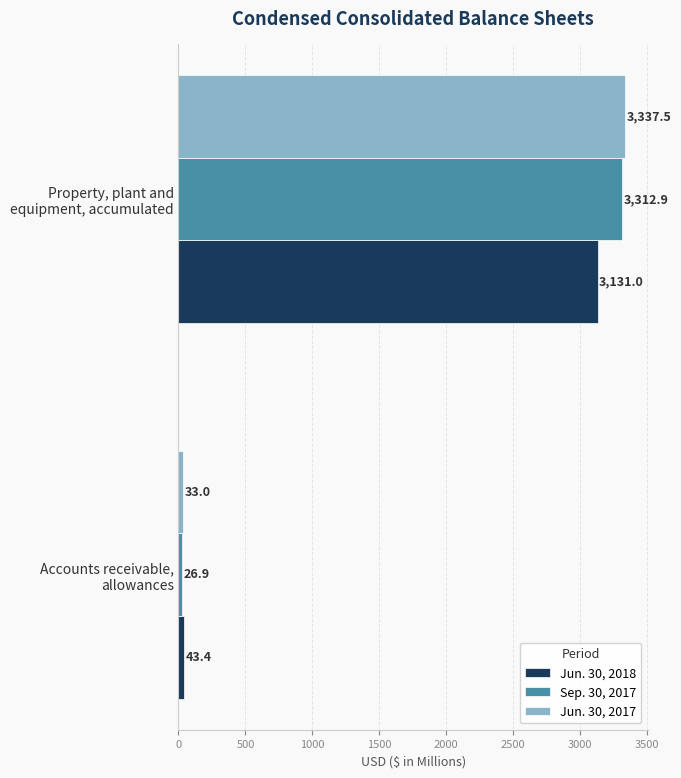

What is the maximum value shown in the chart?

3337.5